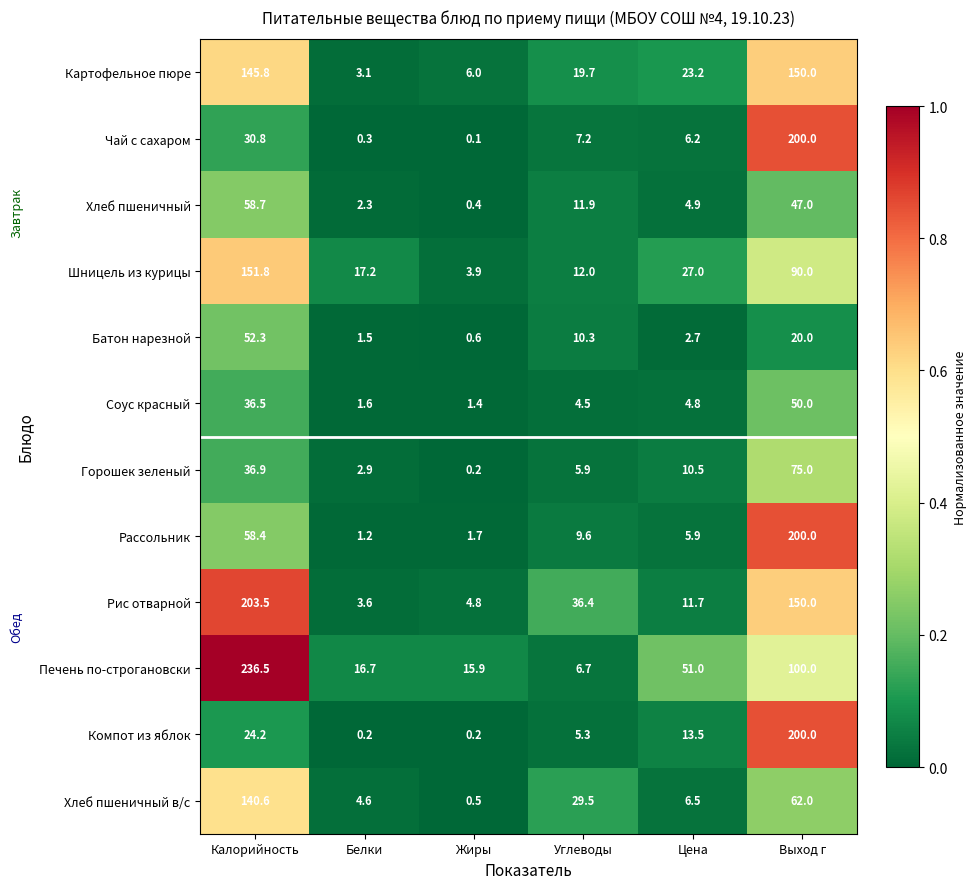

What is the greatest value displayed?

236.5